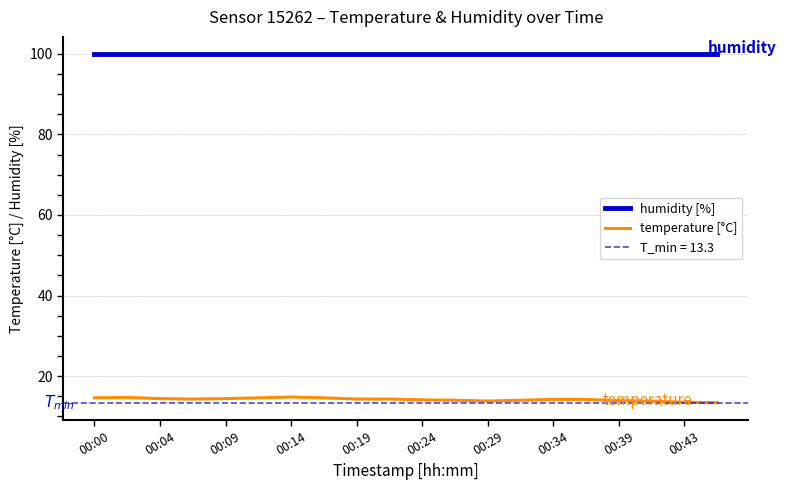

The value of temperature [°C] at 00:24 is 4.2. True or false?

False